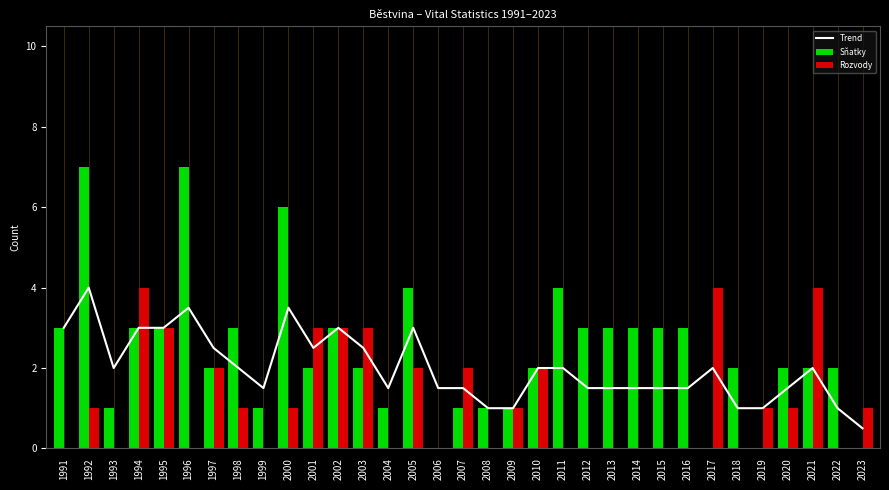

At which label does Trend reach its minimum?

2023